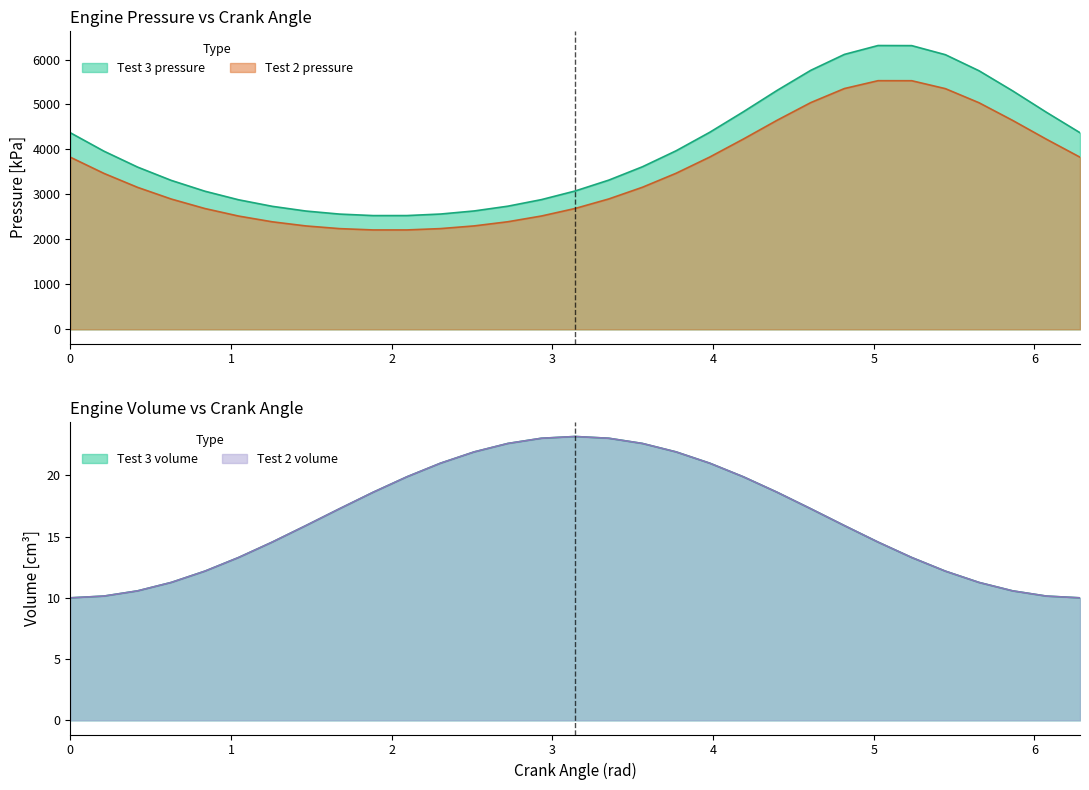

Where is the first local maximum for Test 2 volume?

3.1415926535897927